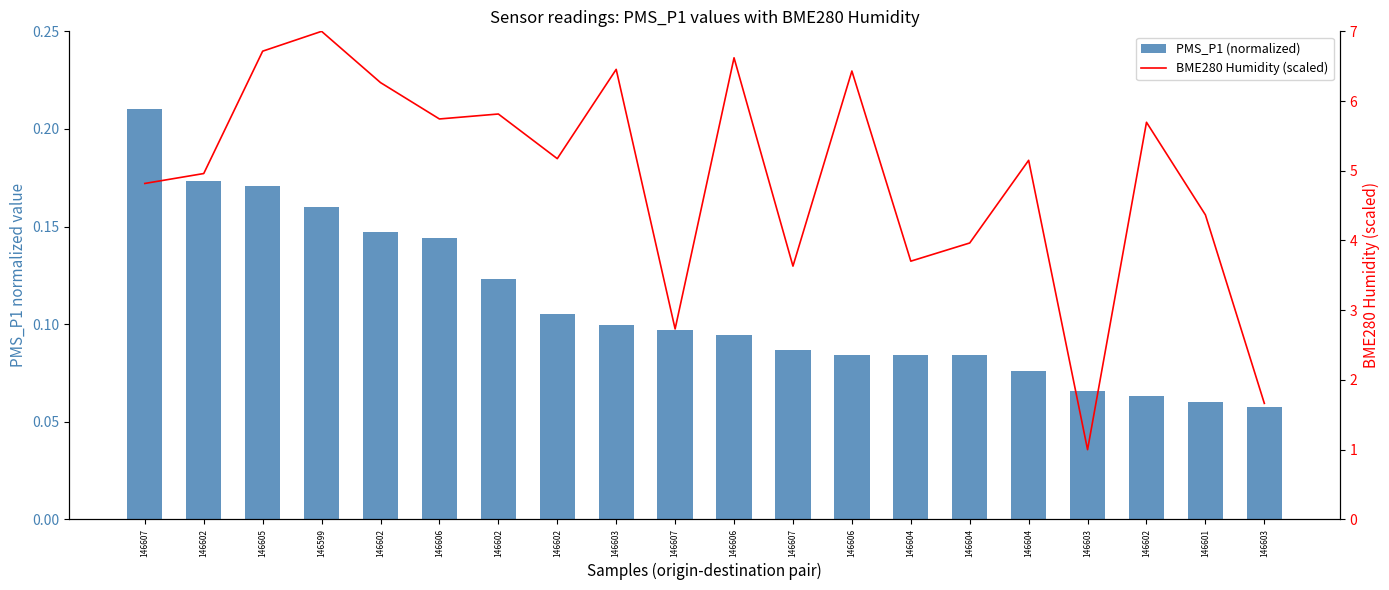

What is the difference between the highest and lowest values at 146602?

4.8